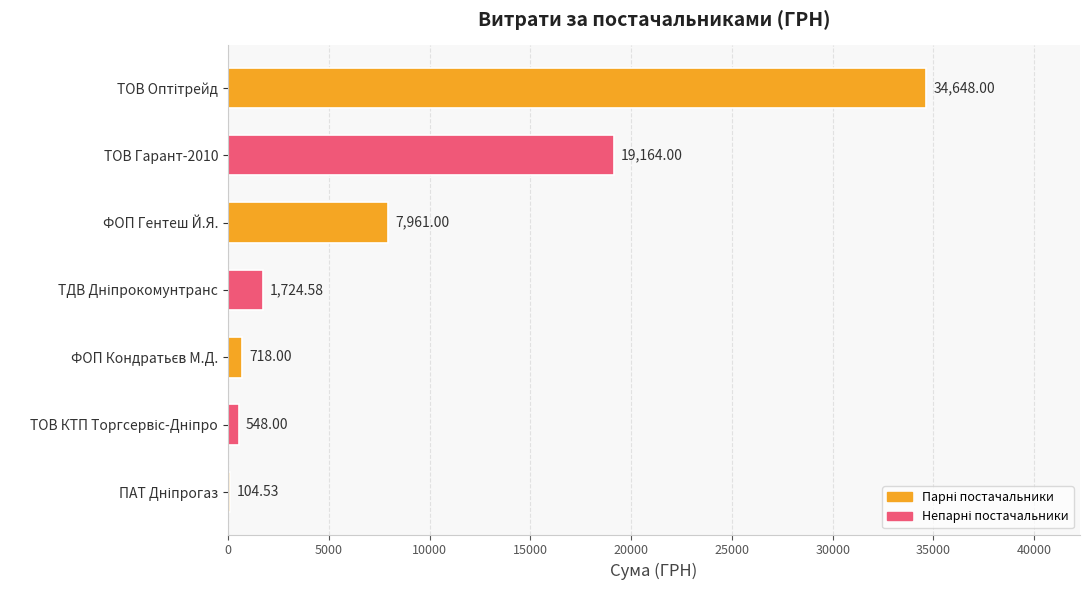

What is the sum of the values at ФОП Гентеш Й.Я. and ТОВ Гарант-2010?

27125.0